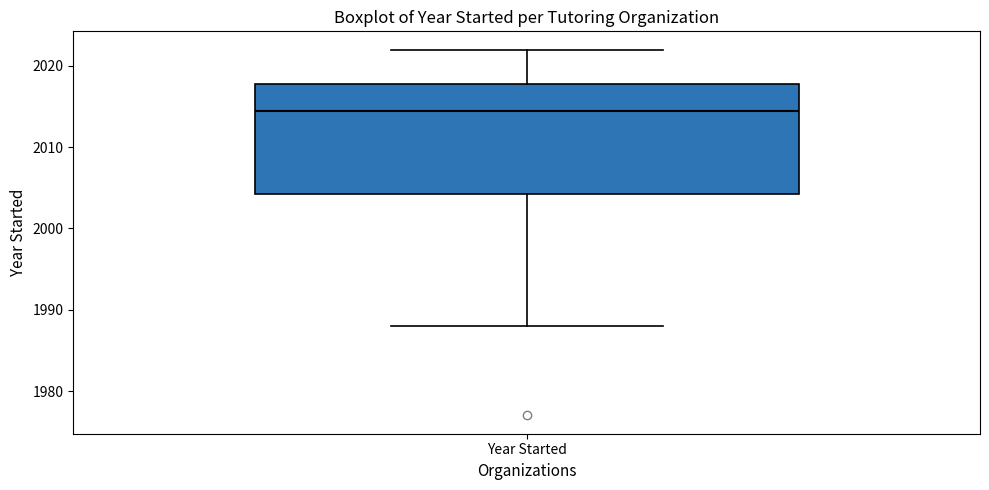

Where is the upper edge of the box for Year Started on the y-axis? The values are not printed on the chart, so give them approximately, as read against the axis.

2018